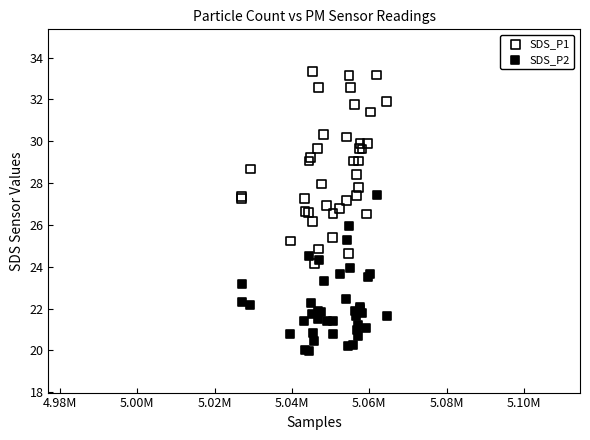

What are all the series names shown in the legend?

SDS_P1, SDS_P2